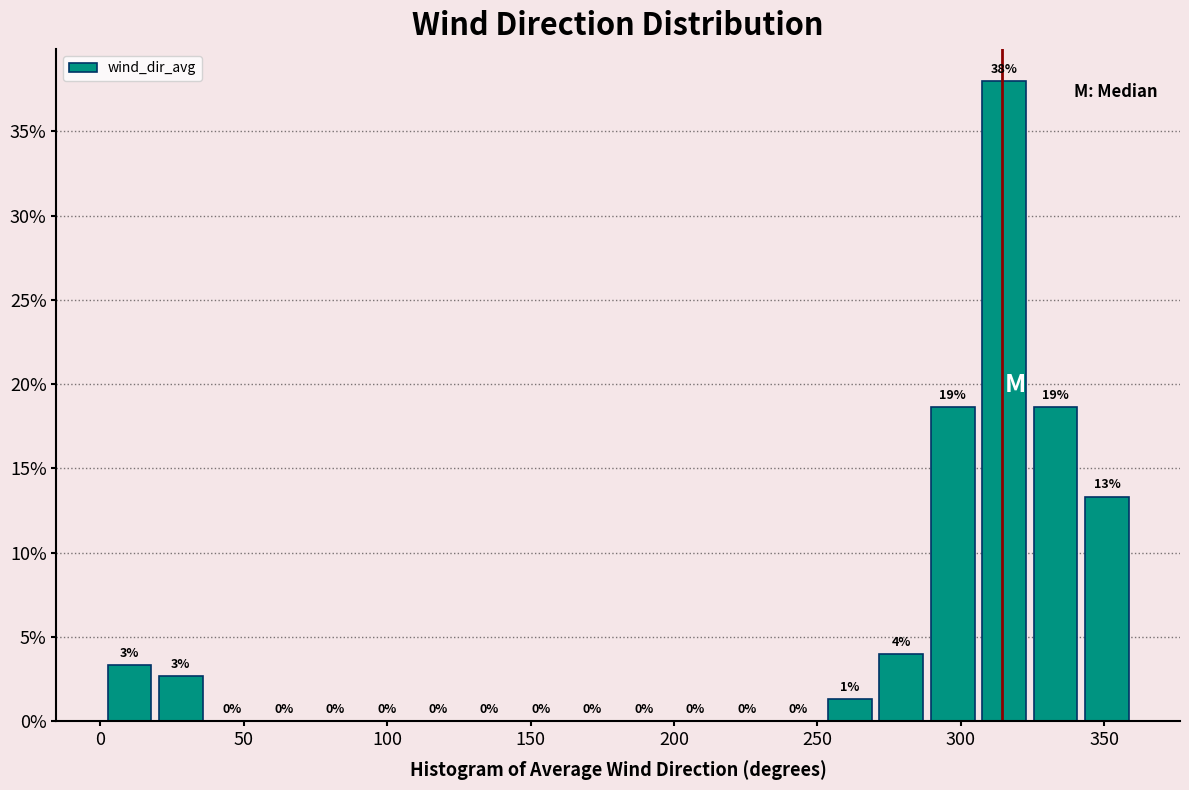

Around what value on the x-axis is the tallest bar? Give the approximate position of its centre, as read against the axis.

315